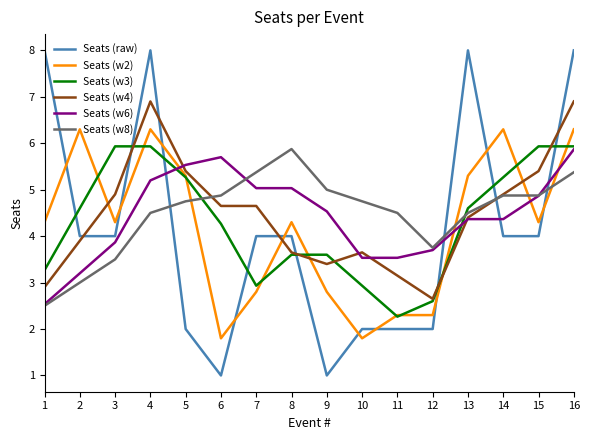

Read the Seats (raw) value at 1.

8.0